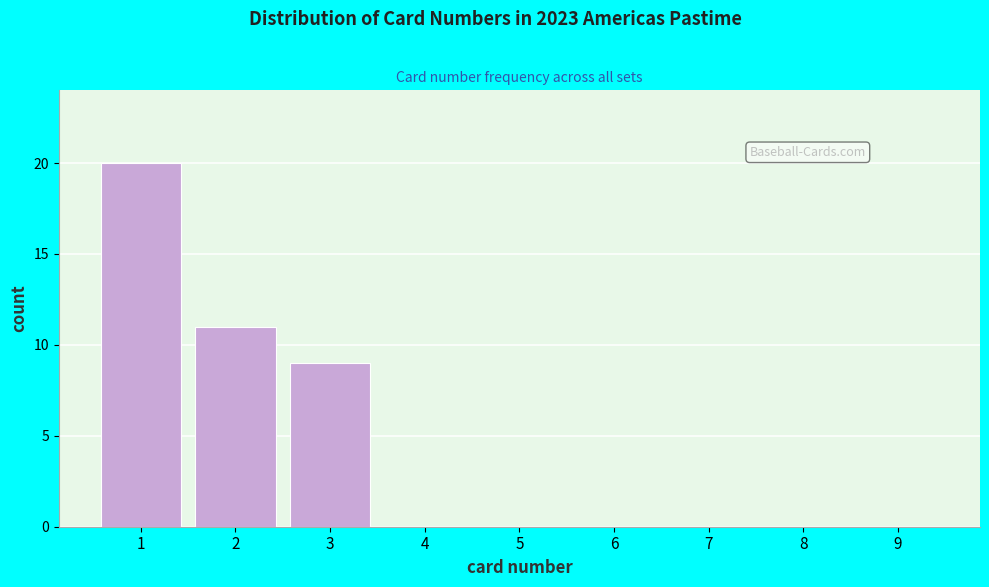

Reading right to left, list all the values displayed in this chart.

9=0	8=0	7=0	6=0	5=0	4=0	3=9	2=11	1=20